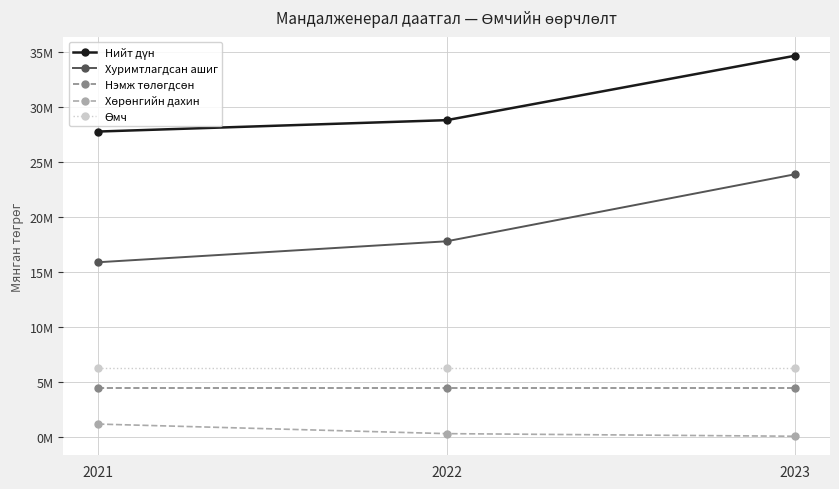

Reading left to right, extract all data points from this chart.

Нийт дүн: 27758753.6	28793045.0	34645997.7
Хуримтлагдсан ашиг: 15886550.6	17789996.1	23880063.7
Нэмж төлөгдсөн: 4441895.7	4441895.7	4441895.7
Хөрөнгийн дахин: 1187291.3	318137.2	81022.3
Өмч: 6243016.0	6243016.0	6243016.0